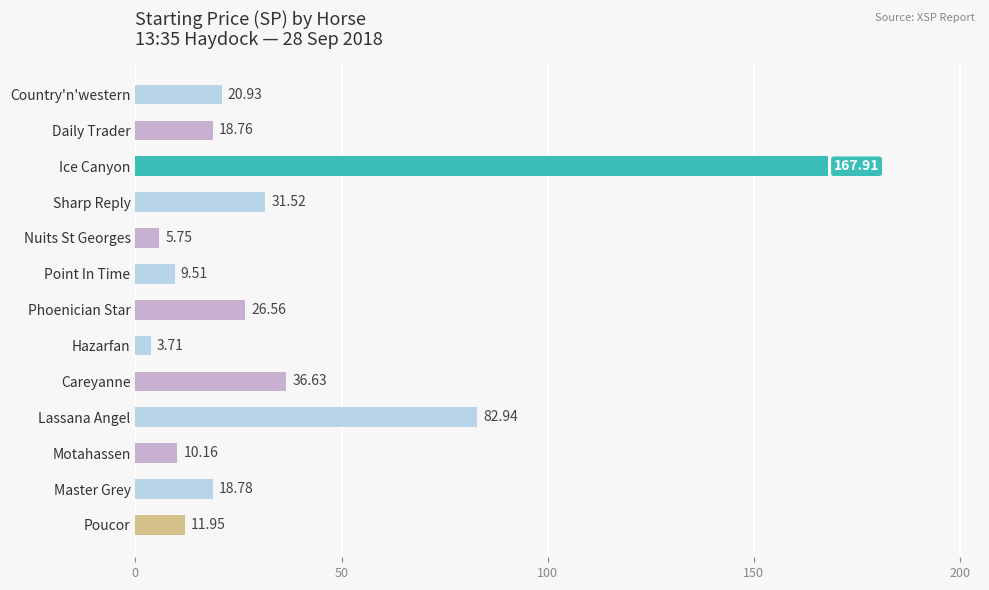

How many values exceed 18?

8